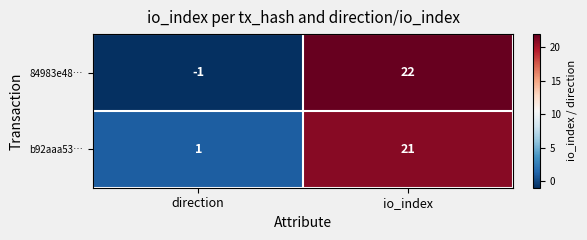

What is the maximum value shown in the chart?

22